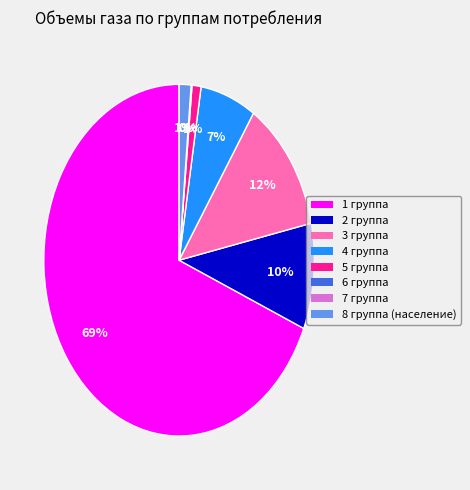

Which category has the biggest portion of the pie?

1 группа